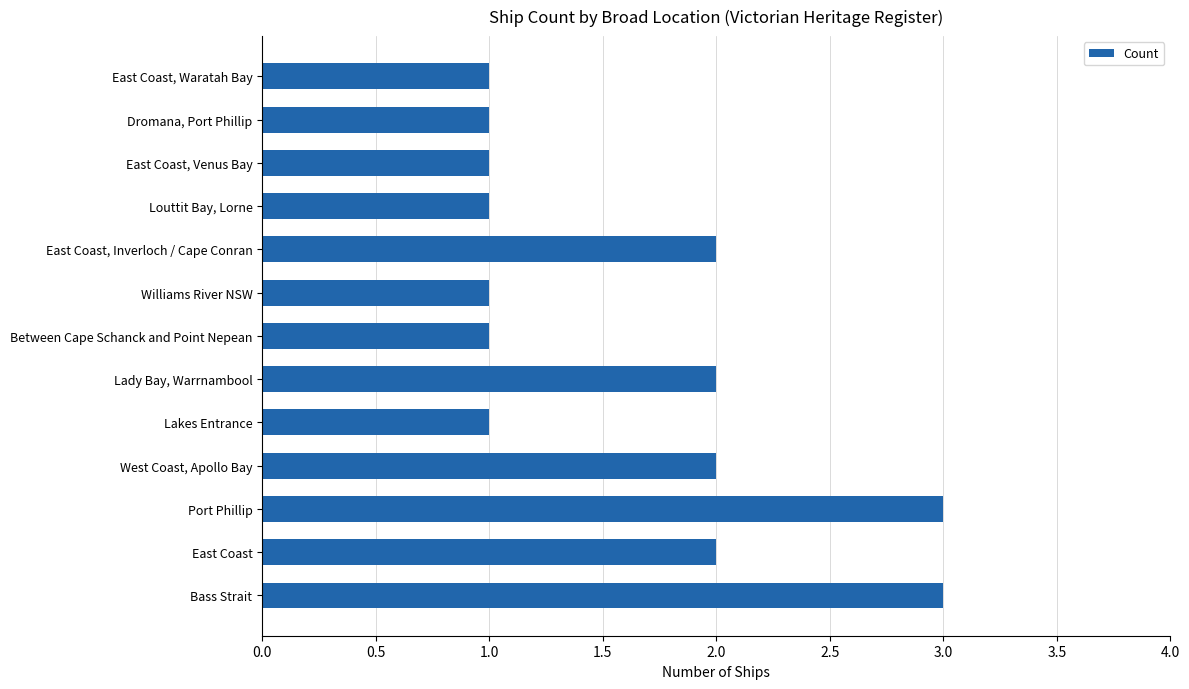

What is the ratio of the value at East Coast, Inverloch / Cape Conran to the value at Lakes Entrance?

2.0